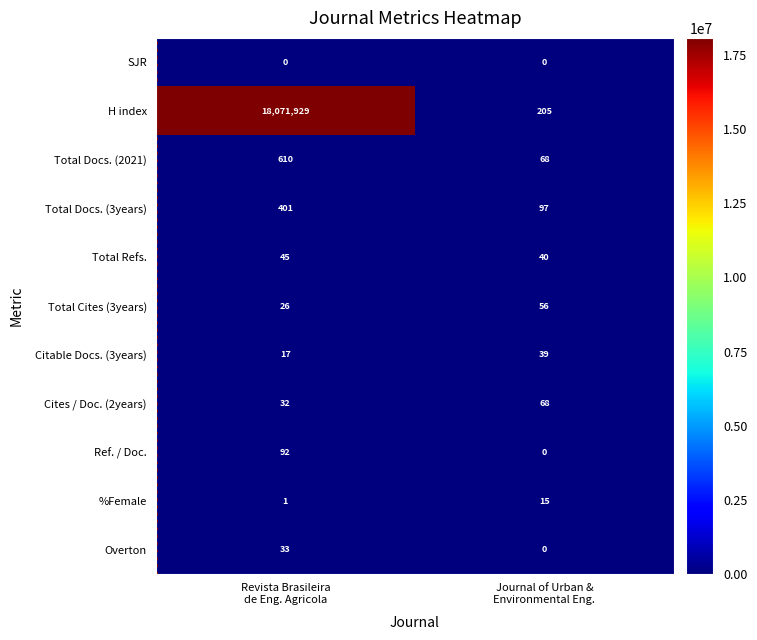

Which series has the widest spread of values?

H index